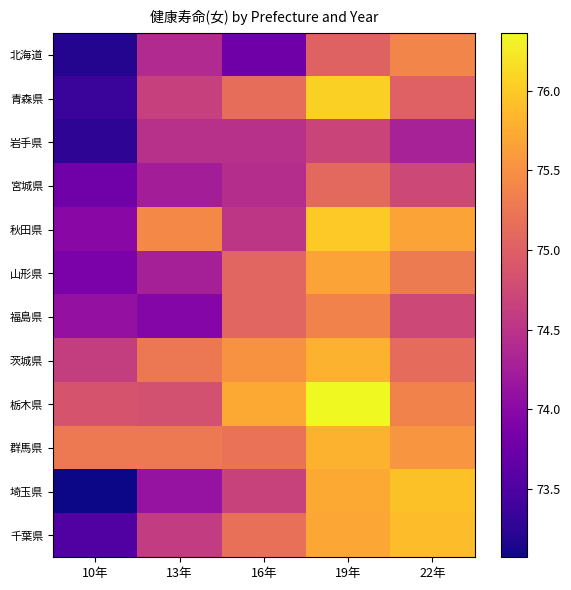

Reading left to right, list all the values displayed in this chart.

北海道: 10年=73.2	13年=74.4	16年=73.8	19年=75.0	22年=75.4
青森県: 10年=73.3	13年=74.6	16年=75.1	19年=76.0	22年=75.0
岩手県: 10年=73.2	13年=74.5	16年=74.5	19年=74.7	22年=74.3
宮城県: 10年=73.8	13年=74.2	16年=74.4	19年=75.1	22年=74.7
秋田県: 10年=74.0	13年=75.4	16年=74.5	19年=76.0	22年=75.7
山形県: 10年=73.9	13年=74.3	16年=75.1	19年=75.7	22年=75.3
福島県: 10年=74.1	13年=74.0	16年=75.0	19年=75.4	22年=74.7
茨城県: 10年=74.6	13年=75.3	16年=75.5	19年=75.8	22年=75.1
栃木県: 10年=74.9	13年=74.8	16年=75.7	19年=76.4	22年=75.4
群馬県: 10年=75.3	13年=75.3	16年=75.2	19年=75.8	22年=75.5
埼玉県: 10年=73.1	13年=74.1	16年=74.7	19年=75.7	22年=75.9
千葉県: 10年=73.5	13年=74.6	16年=75.2	19年=75.7	22年=75.9